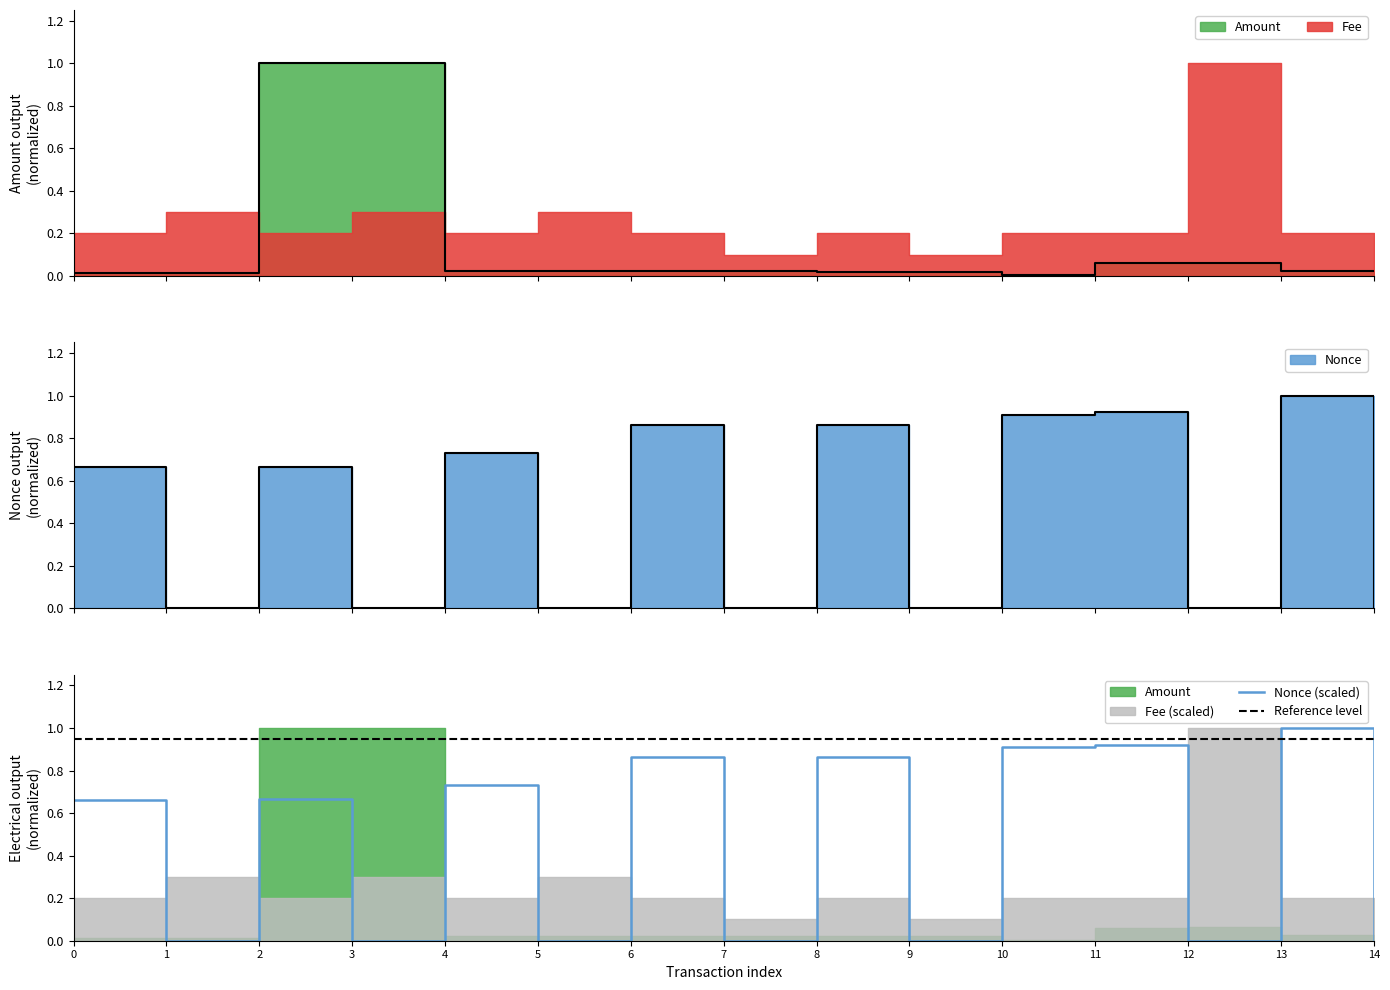

How many lines are shown in the chart?

2